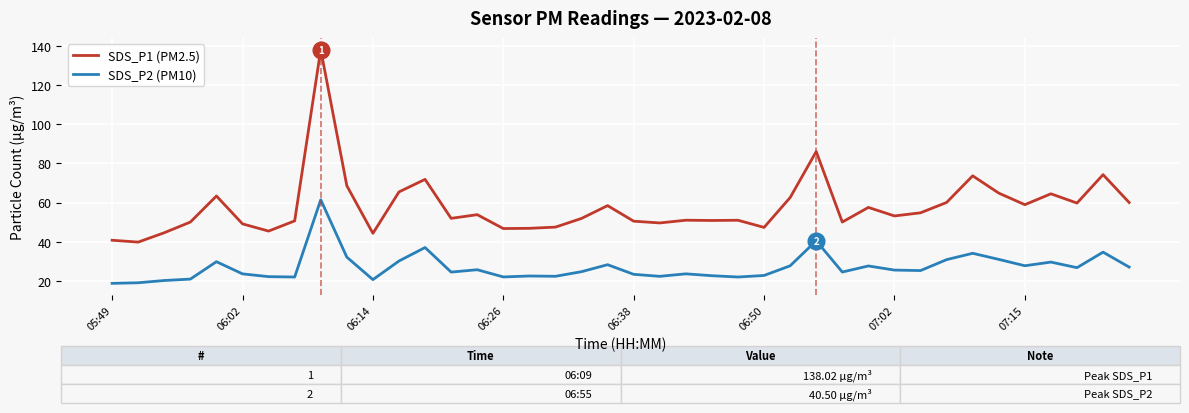

What is the maximum value shown in the chart?

138.0